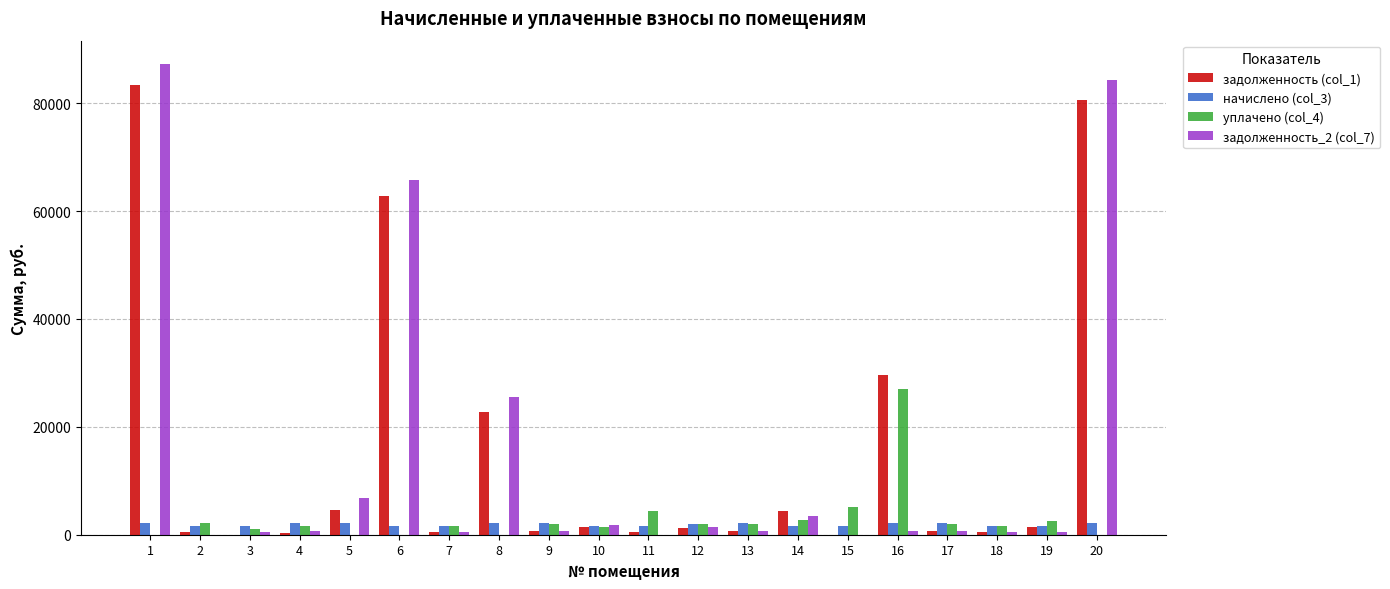

Where is задолженность (col_1) nearest to the value 41652?

16